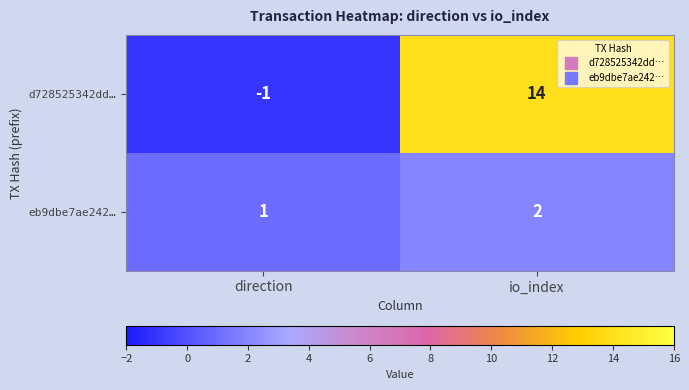

Reading left to right, transcribe all the data shown in this chart.

d728525342dd…: -1	14
eb9dbe7ae242…: 1	2